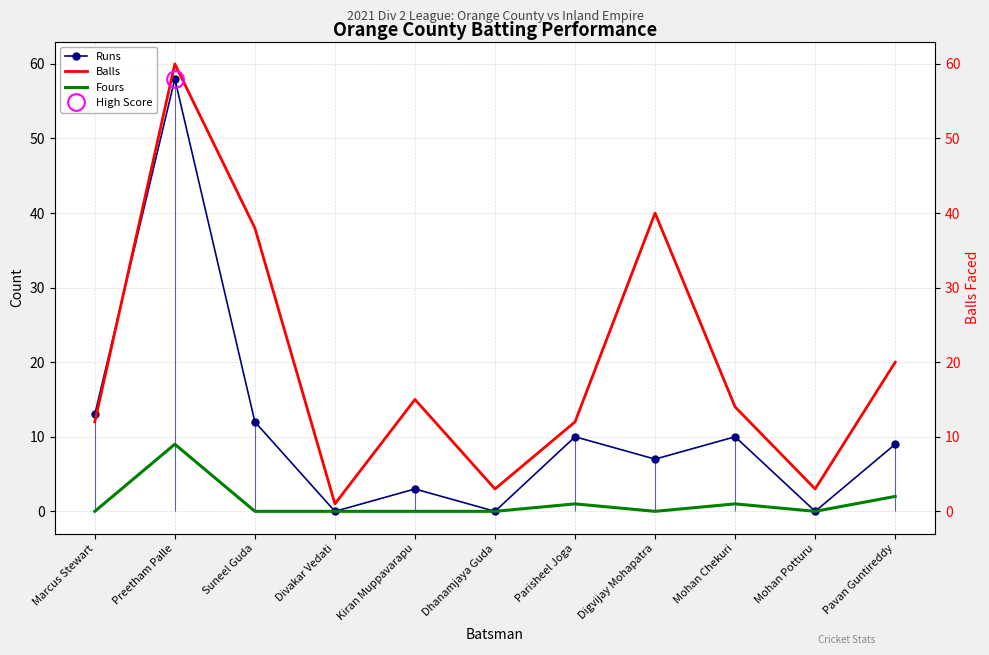

True or false: Runs and Fours intersect in this chart.

False